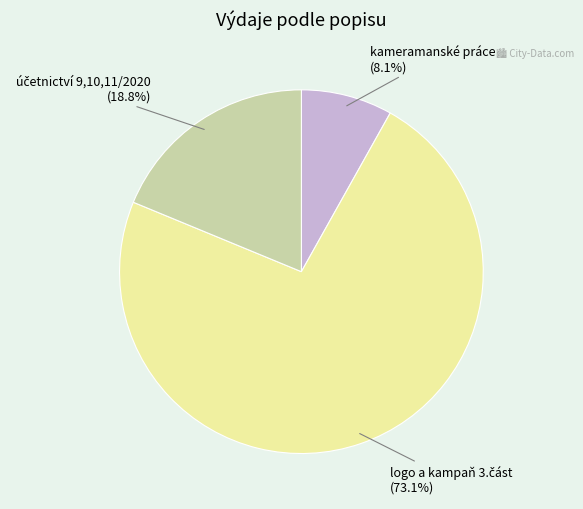

How many slices are in this pie chart?

3